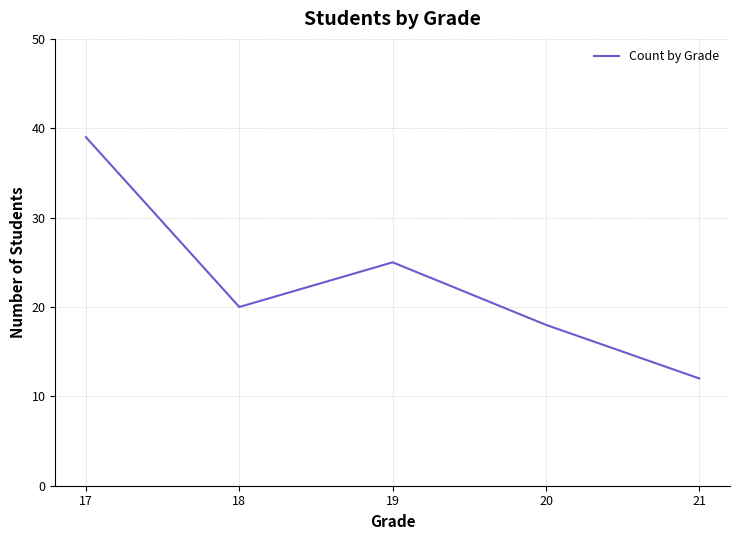

Rank the categories by value from highest to lowest.

17, 19, 18, 20, 21